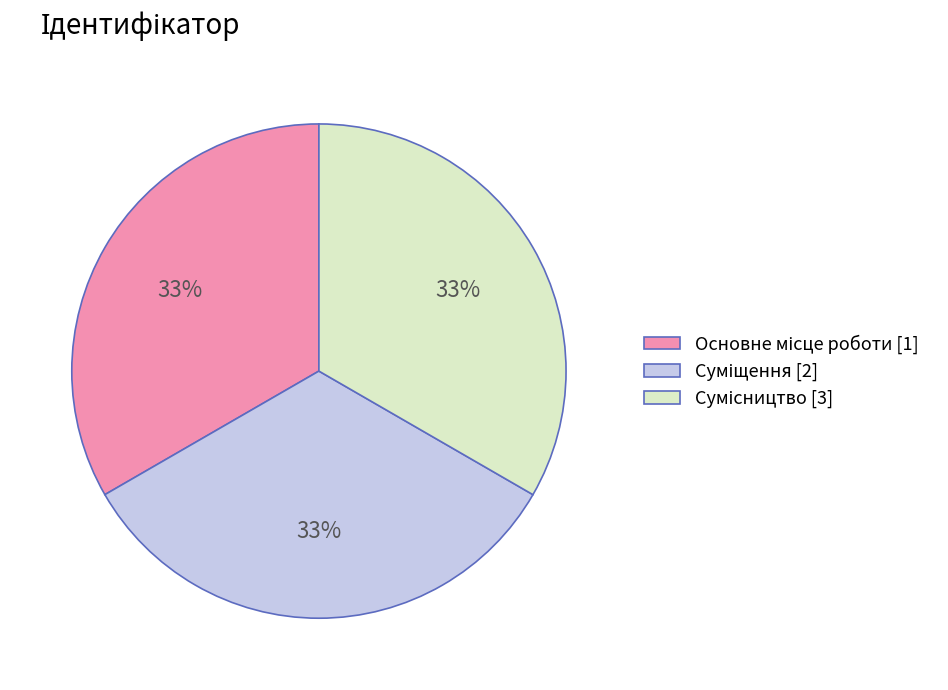

How many segments does this pie chart have?

3